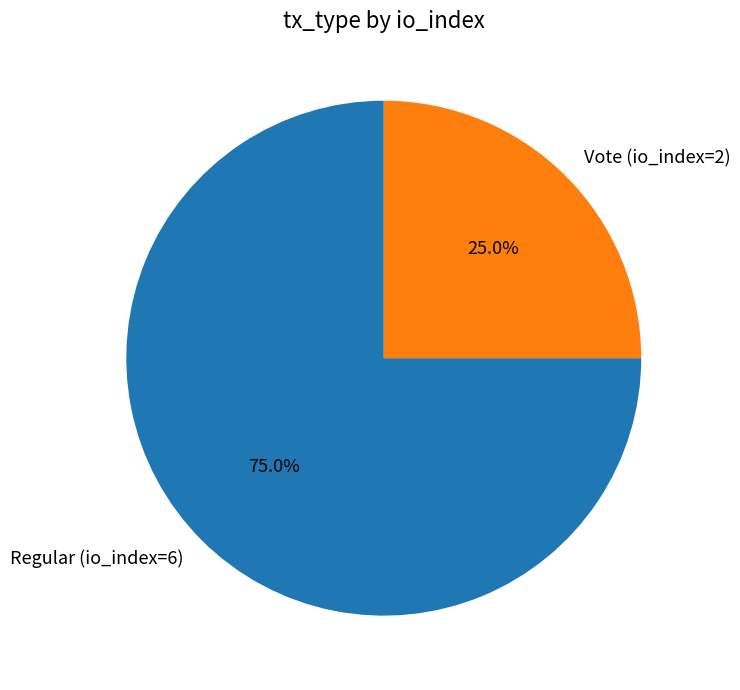

Rank the categories by value from lowest to highest.

Vote (io_index=2), Regular (io_index=6)